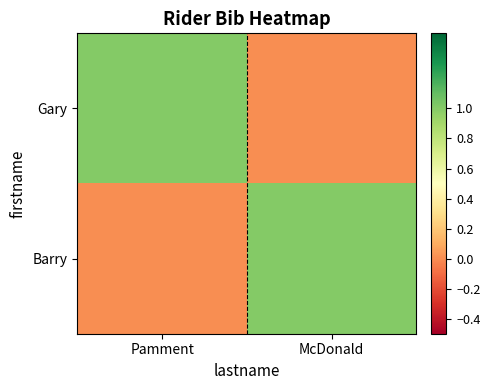

Reading left to right, what are all the values shown in this chart?

Gary: Pamment=1	McDonald=0
Barry: Pamment=0	McDonald=1